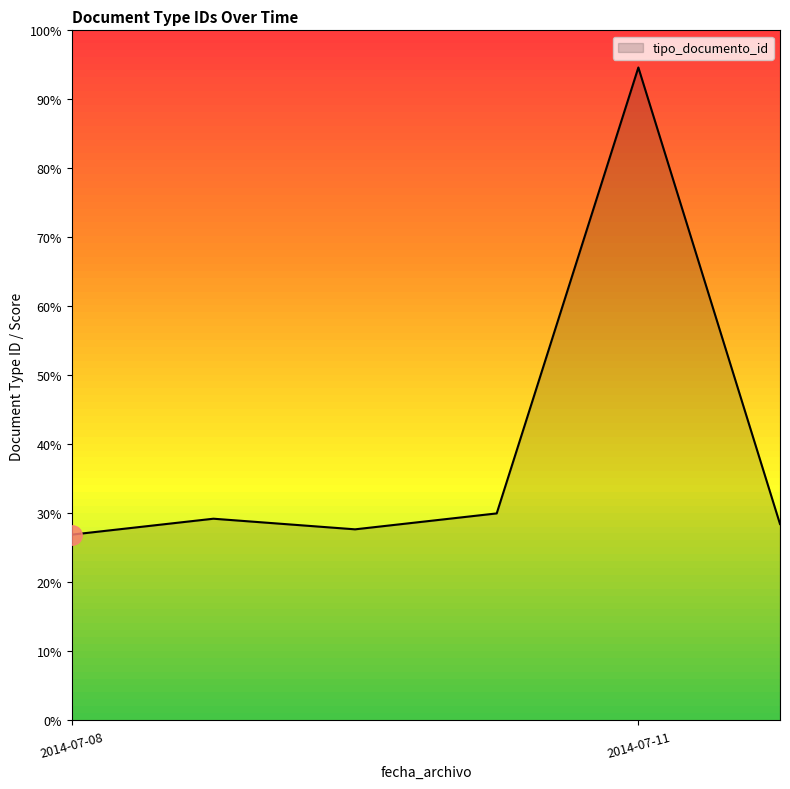

Is this an area chart (filled region under the line)?

Yes